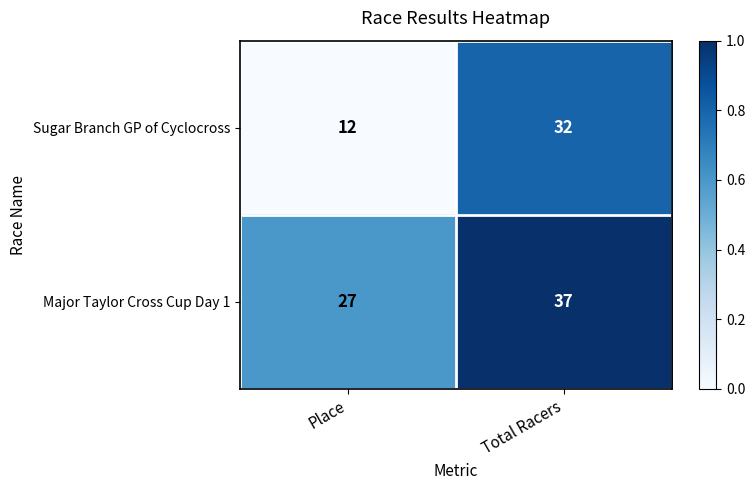

Reading right to left, extract all data points from this chart.

Sugar Branch GP of Cyclocross: 32	12
Major Taylor Cross Cup Day 1: 37	27